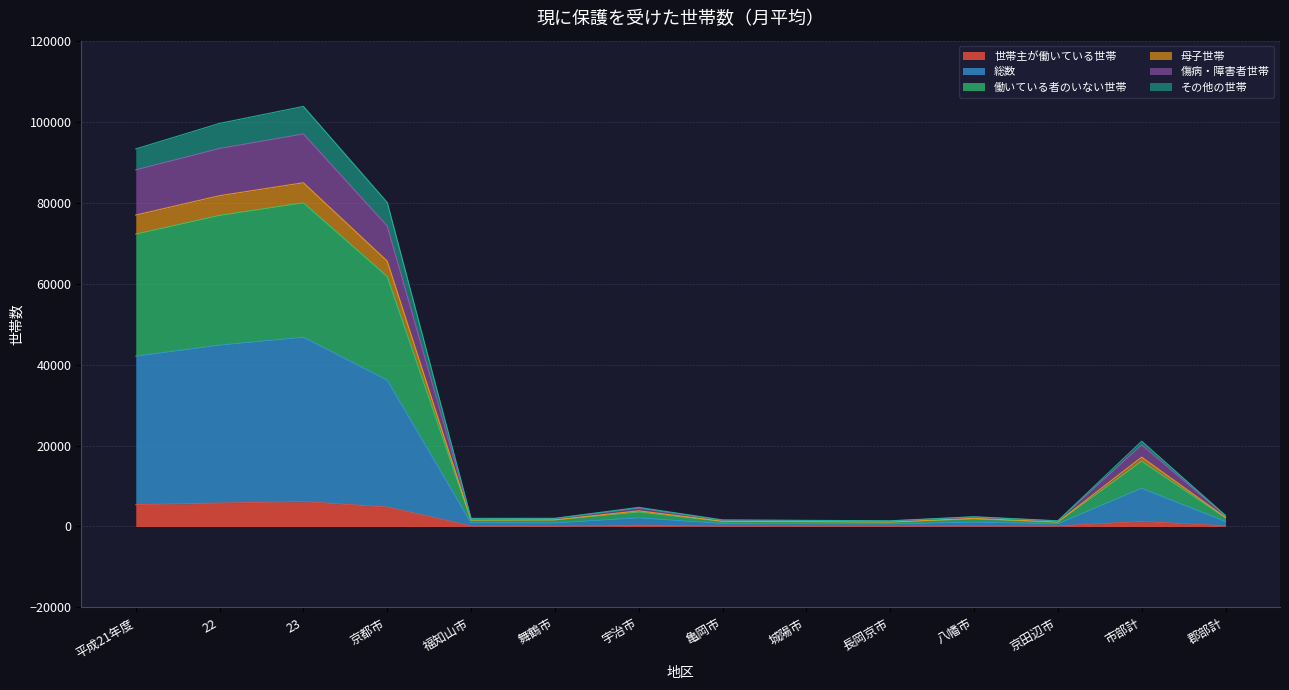

What is the total value across all series at 京都市?

80026